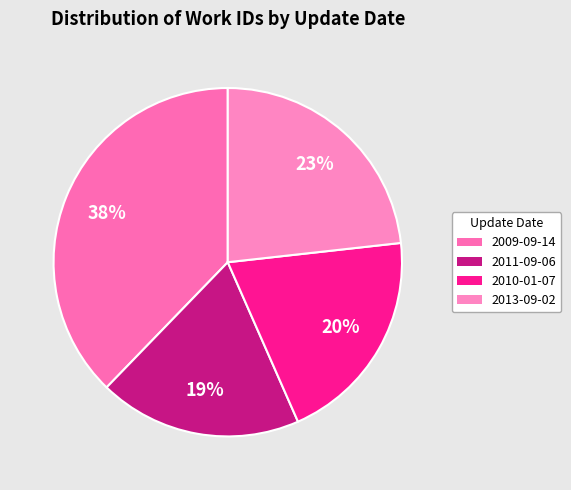

How many slices are in this pie chart?

4